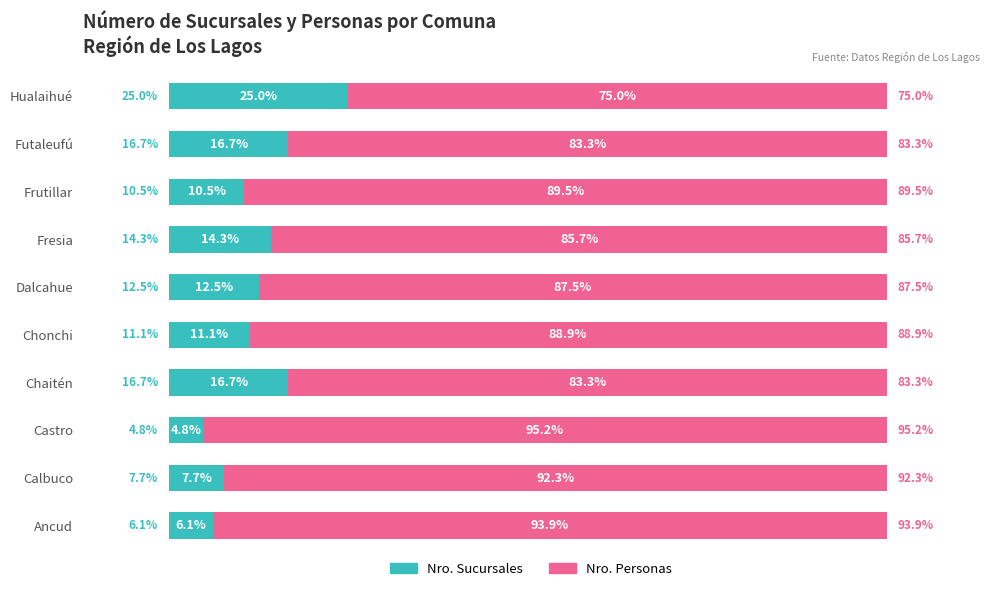

Where is Nro. Sucursales nearest to the value 14?

Fresia